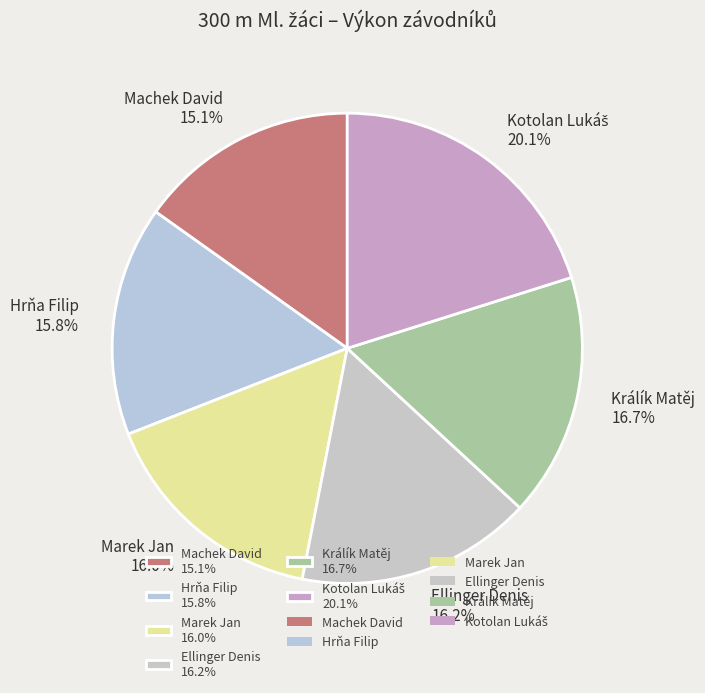

Which category has the smallest portion of the pie?

Machek David